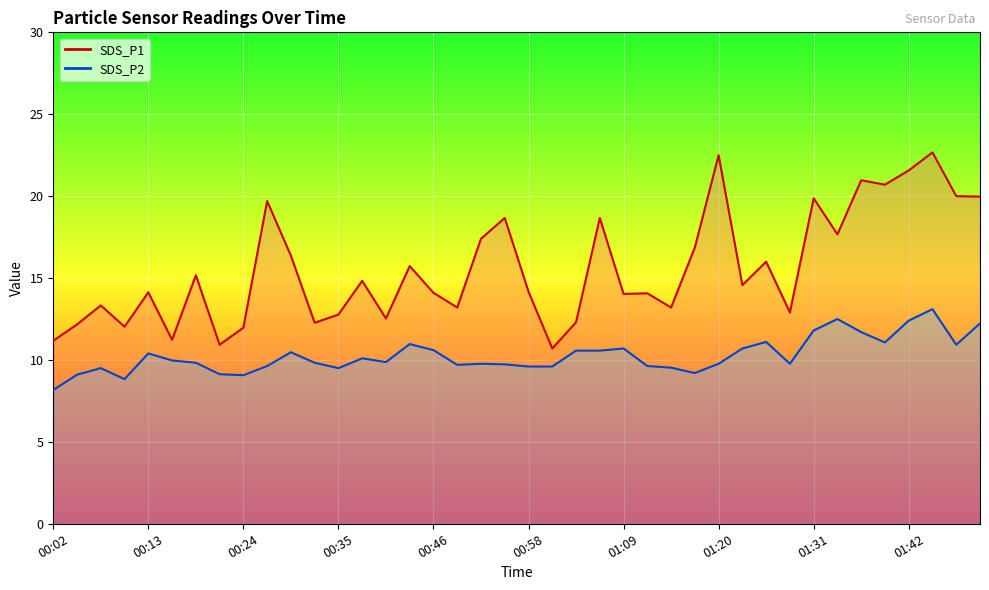

Count the number of data series in this chart.

2